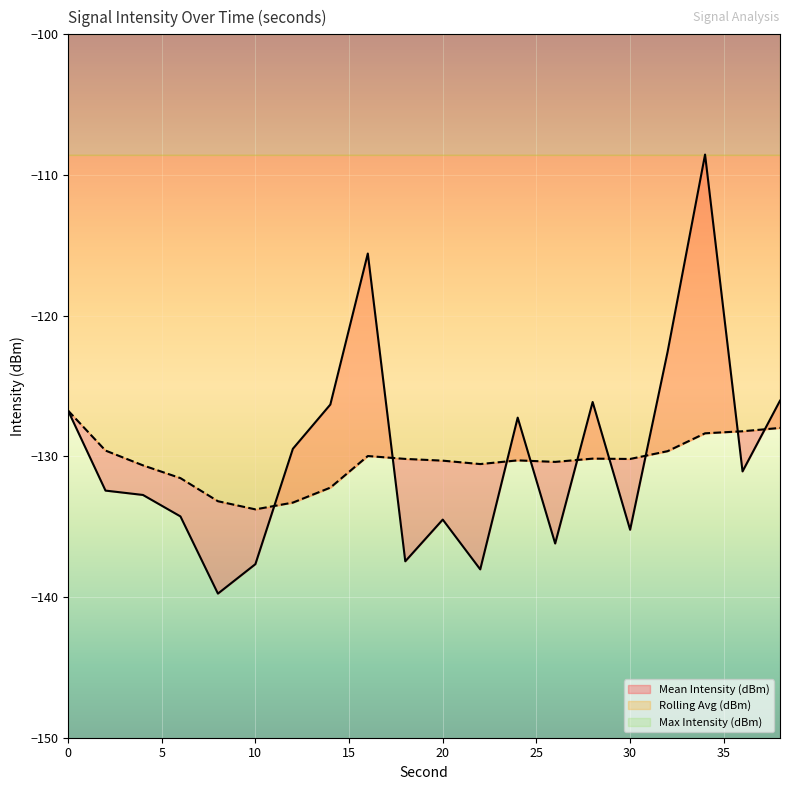

Does the chart display data point markers on the line(s)?

No